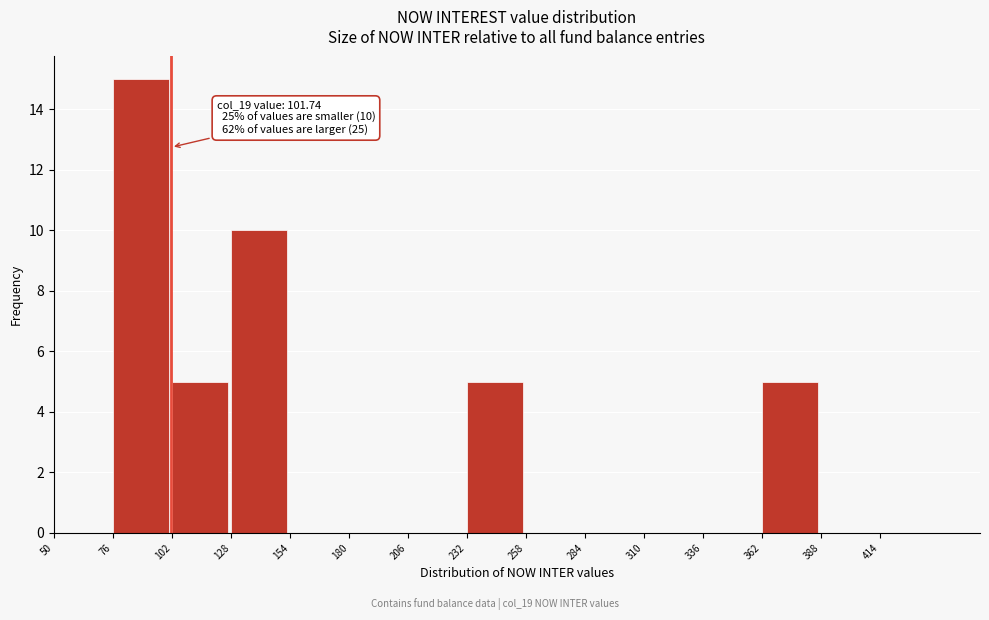

Which range on the x-axis has the tallest bar?

76 to 102